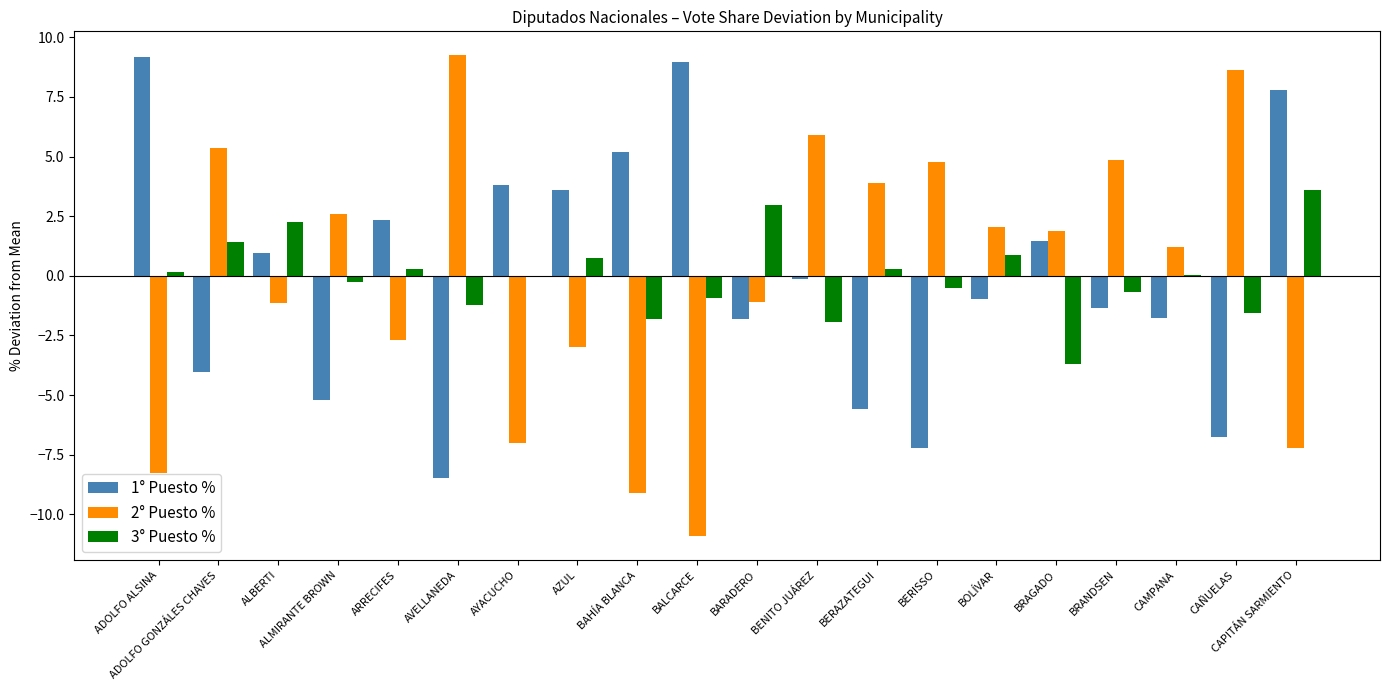

Is it true that 2° Puesto % equals -1.1 at ARRECIFES?

False